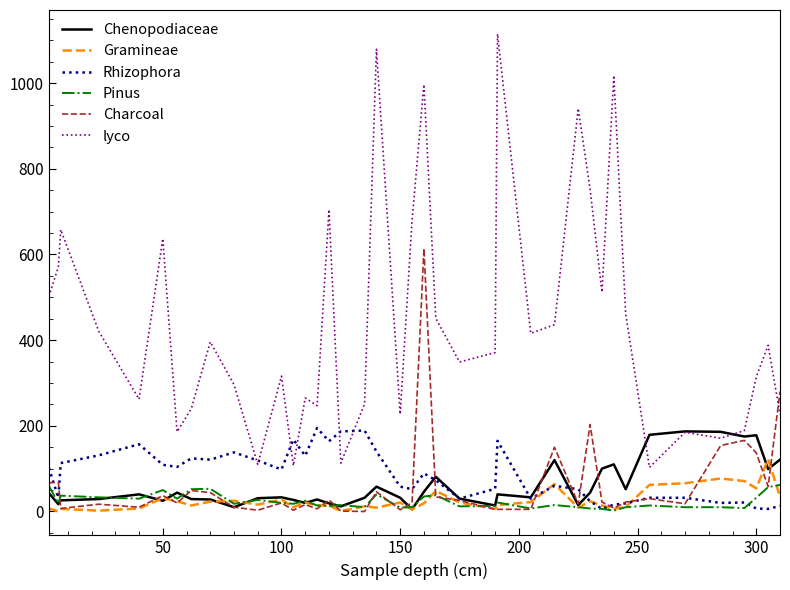

What is the maximum value shown in the chart?

1115